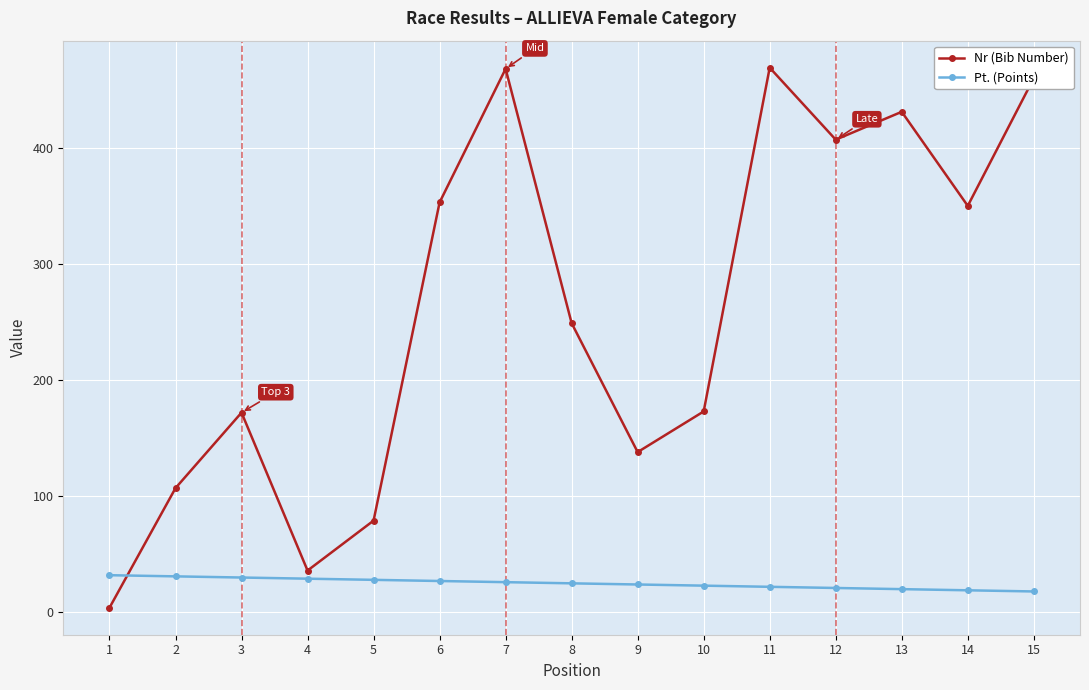

What is the highest value of the Pt. (Points) series?

32